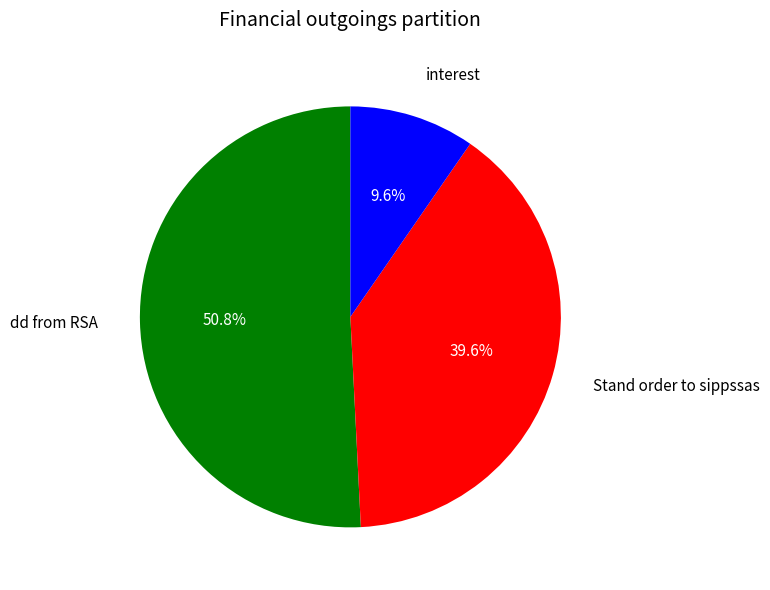

Which has a higher value, interest or dd from RSA?

dd from RSA